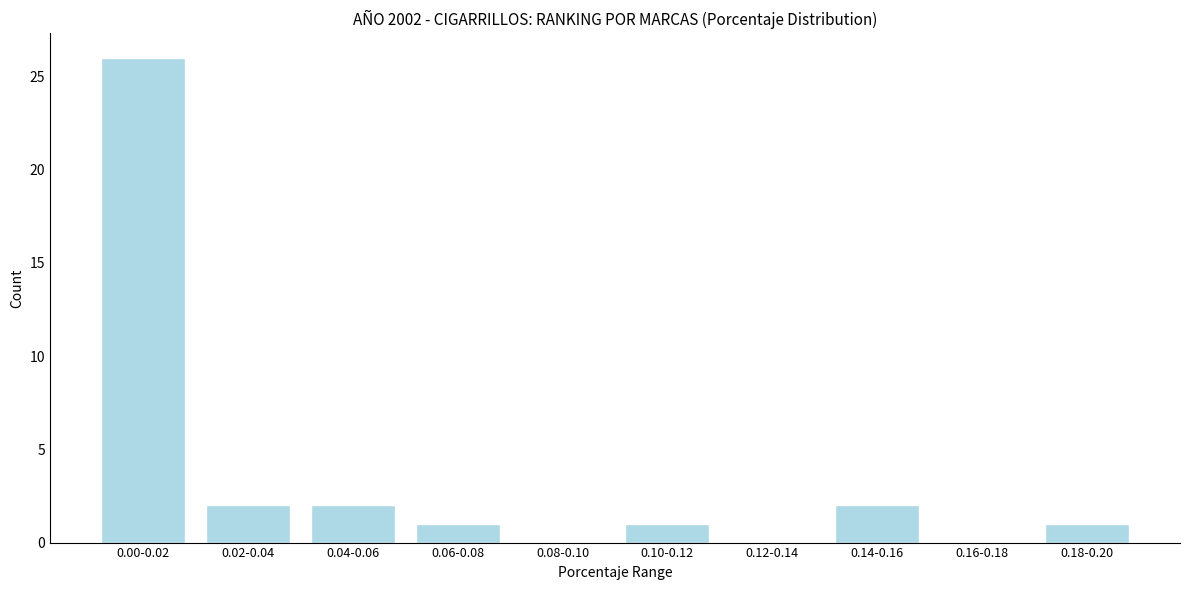

Reading left to right, transcribe all the data shown in this chart.

0.00-0.02=26	0.02-0.04=2	0.04-0.06=2	0.06-0.08=1	0.08-0.10=0	0.10-0.12=1	0.12-0.14=0	0.14-0.16=2	0.16-0.18=0	0.18-0.20=1